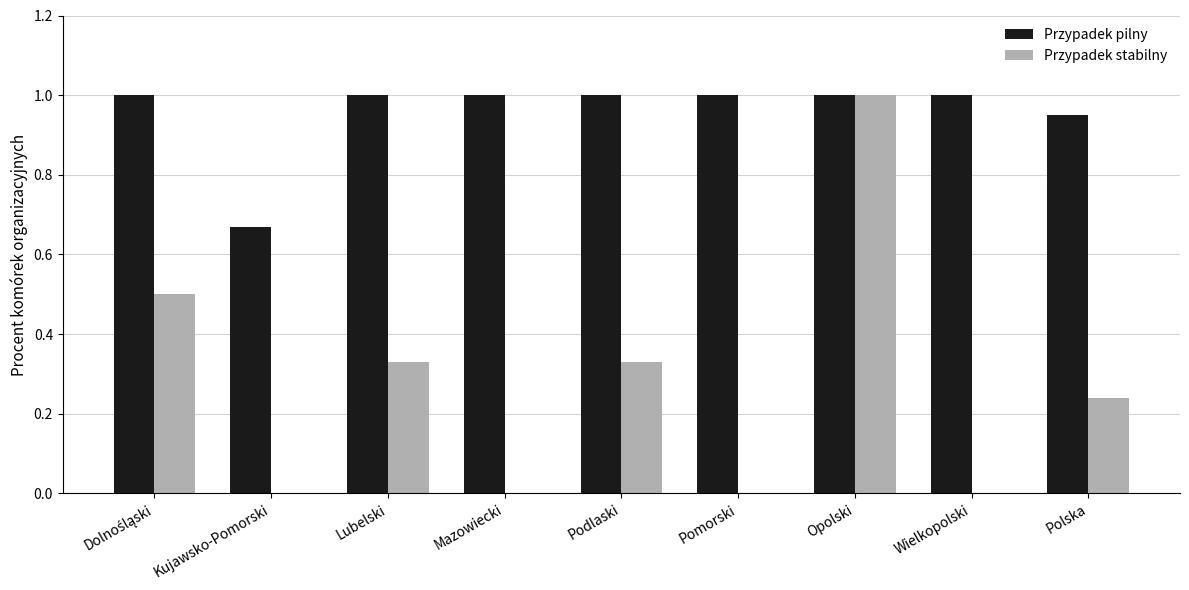

At which category is the sum across all series the highest?

Opolski